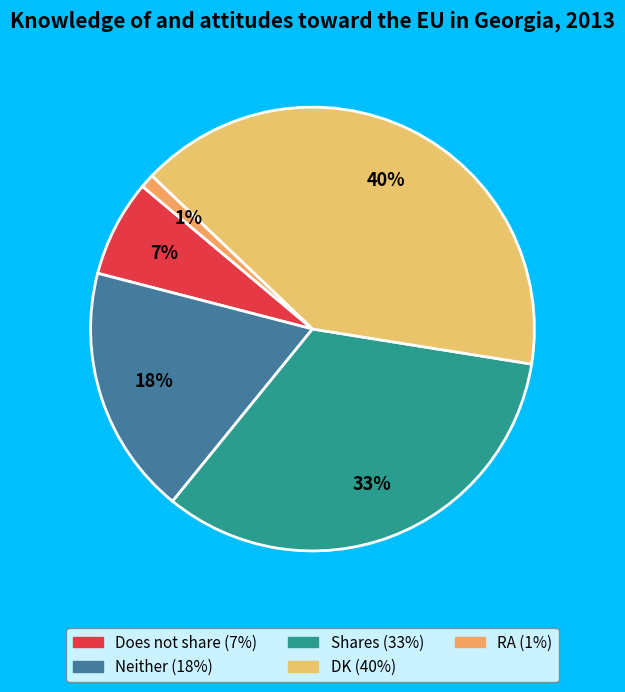

True or false: DK accounts for 40% of the total.

True